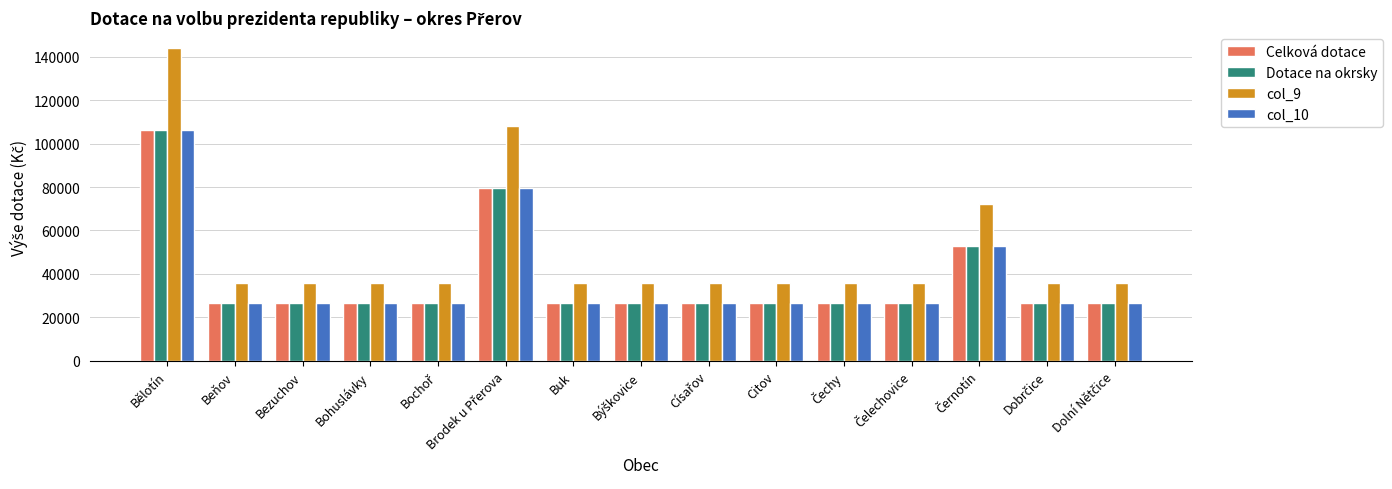

Which series has the widest spread of values?

col_9